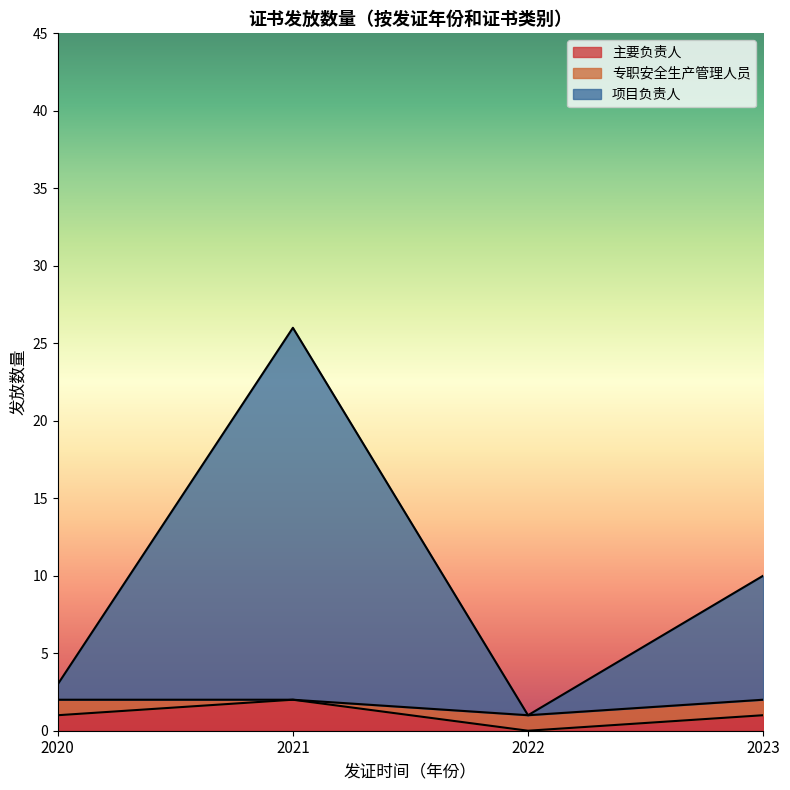

The value of 主要负责人 at 2020 is 1. True or false?

True